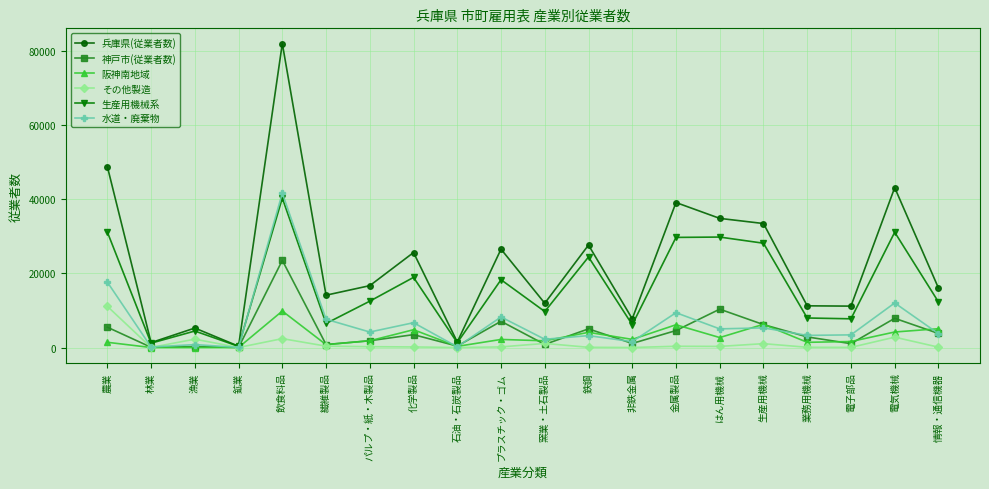

What is the label of the 9th point from the left?

石油・石炭製品